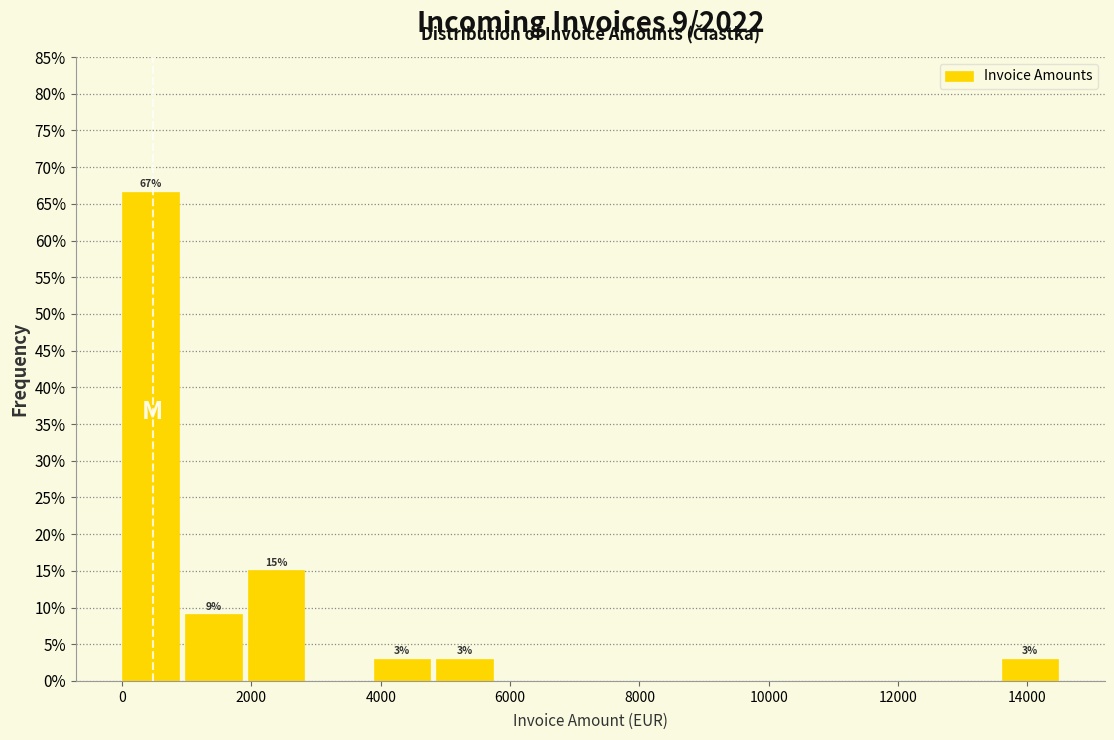

Over which range of the x-axis is the bar tallest?

0 to 1000